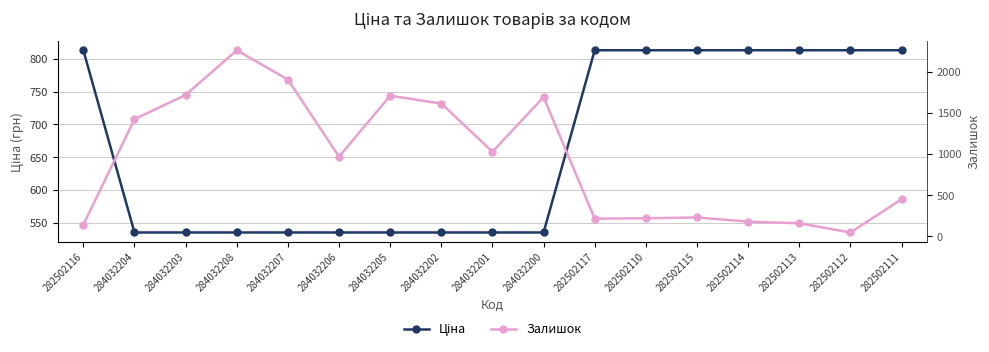

Is it true that Ціна equals 330.6 at 282502115?

False